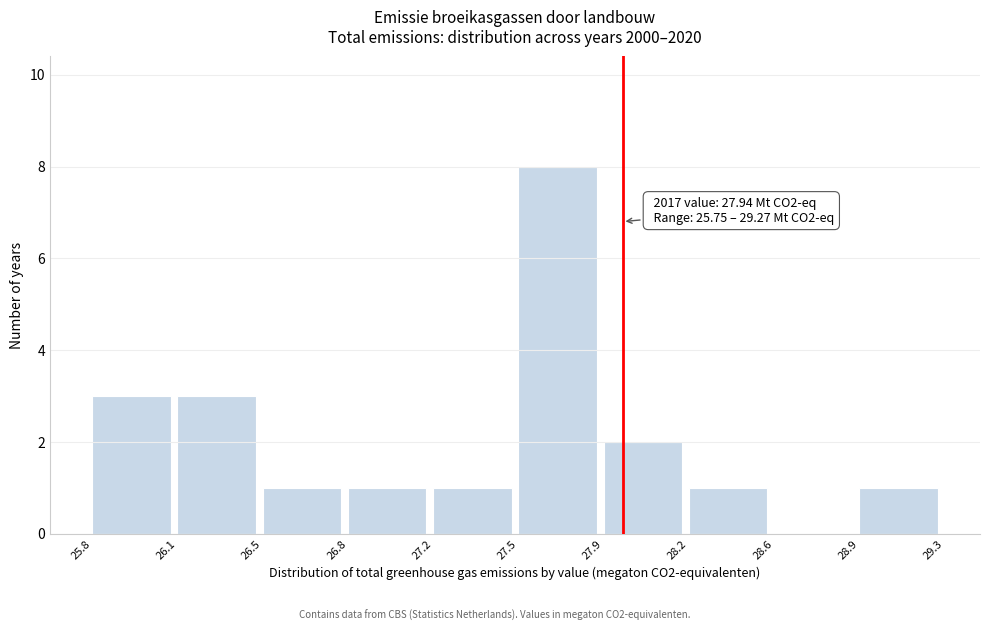

Reading left to right, what are all the values shown in this chart?

25.8=3	26.1=3	26.5=1	26.8=1	27.2=1	27.5=8	27.9=2	28.2=1	28.6=0	28.9=1